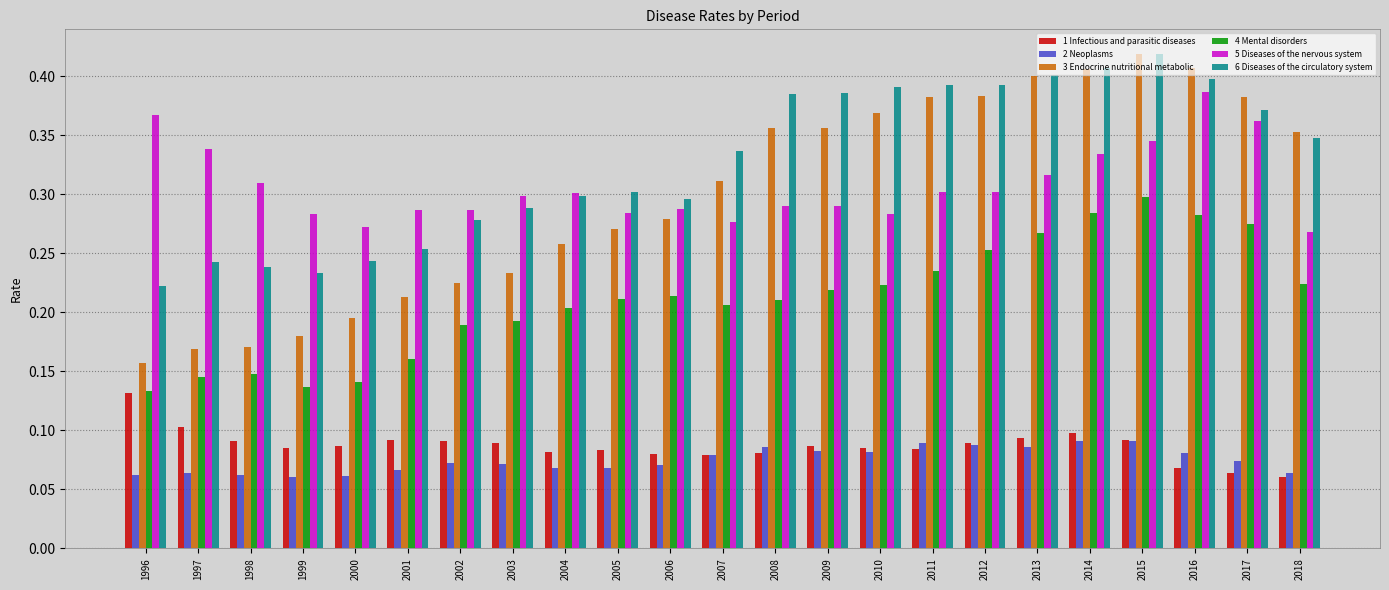

Which label corresponds to the largest value in the chart?

2015